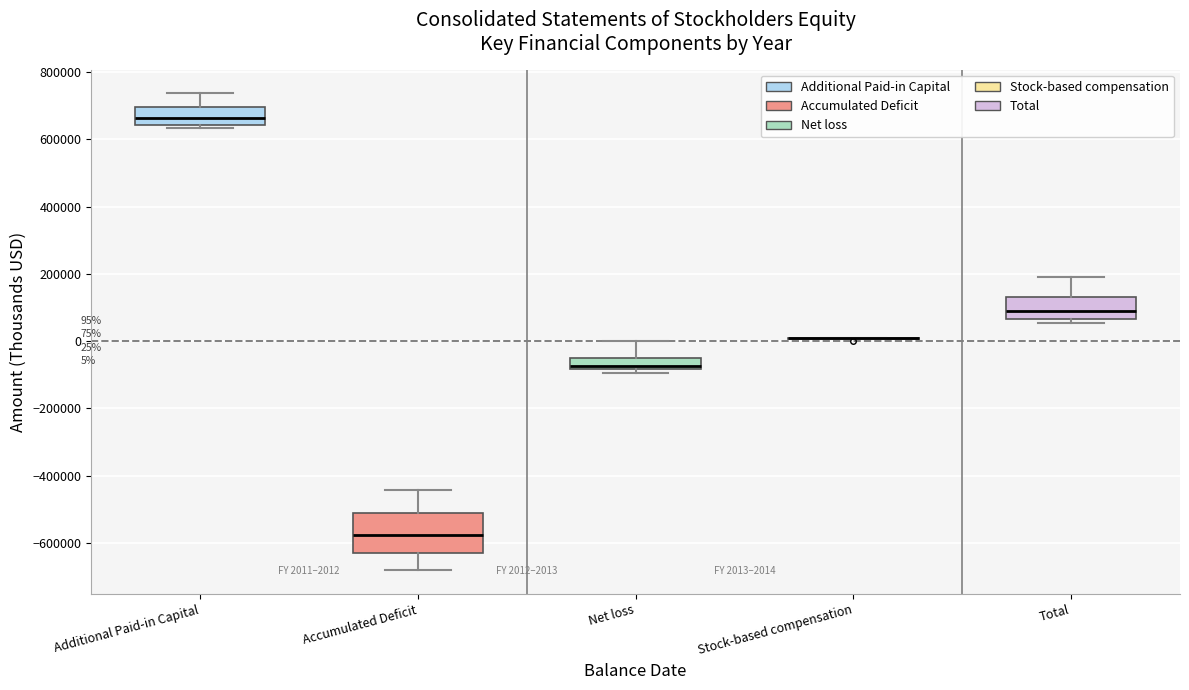

Which box is the tallest, from its lower edge to its upper edge?

Accumulated Deficit